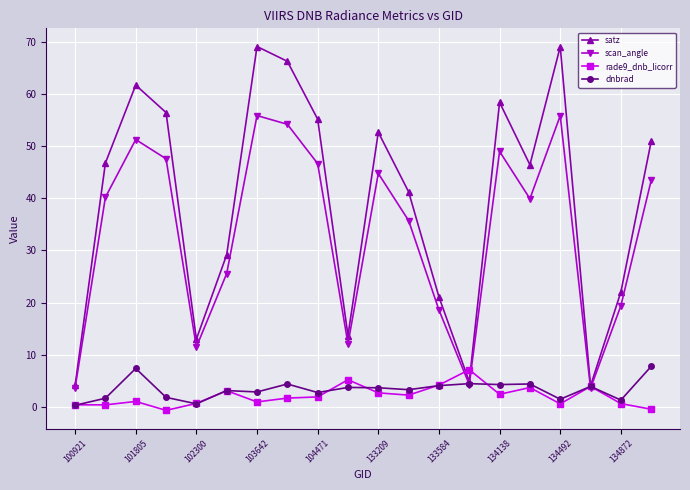

What is the value of the satz point at the 10th from the left?

13.7